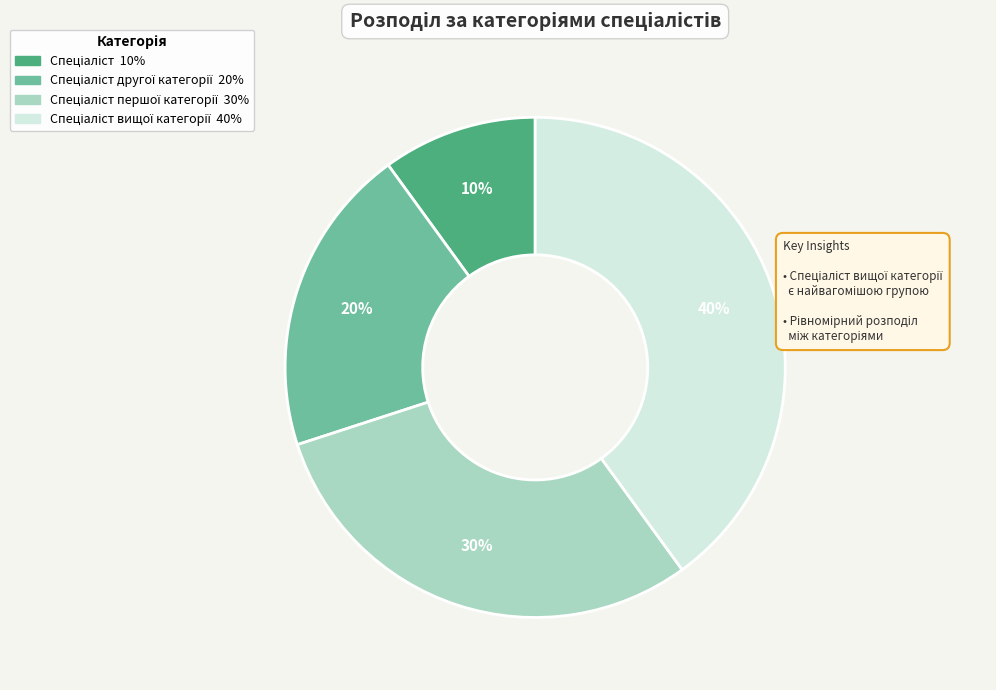

To the nearest percent, what is the average slice percentage?

25%